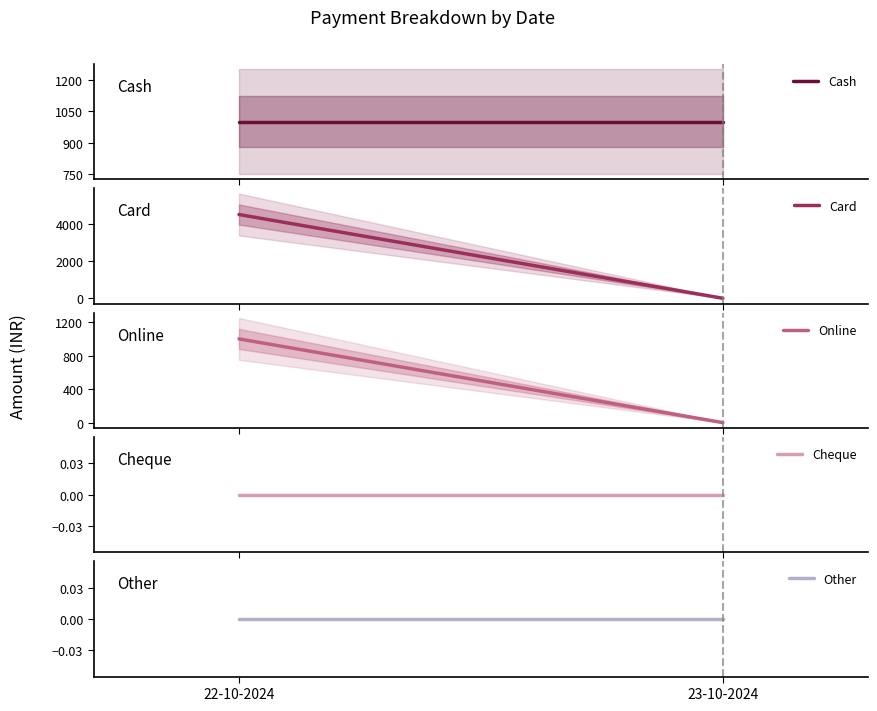

How many series are shown in this chart?

5